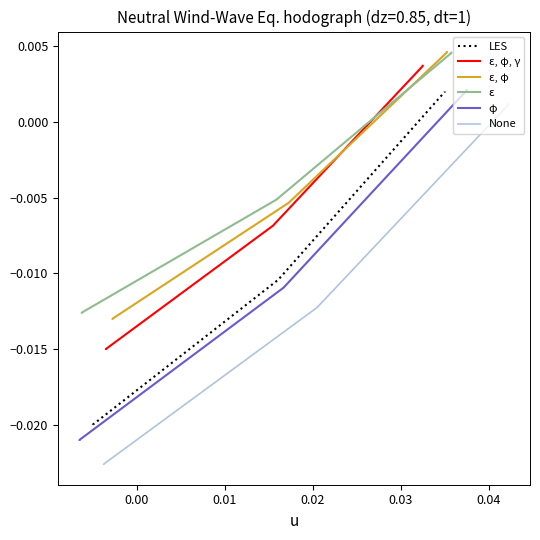

Does the chart have visible grid lines?

No